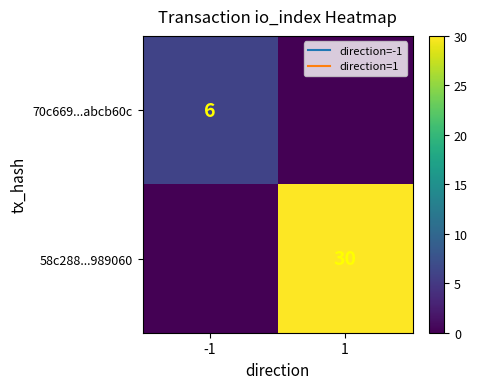

What is the greatest value displayed?

30